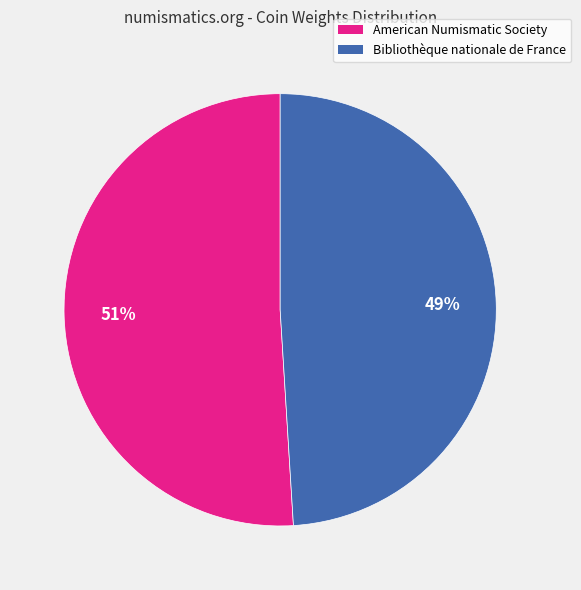

How many slices are in this pie chart?

2